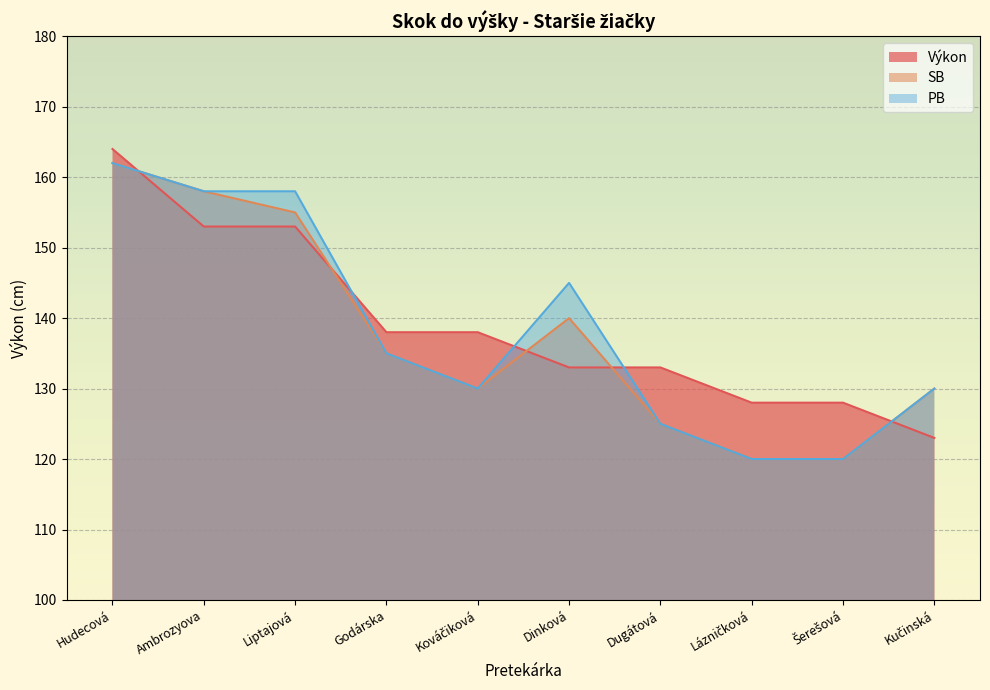

How many values in the Výkon series are below 138?

5